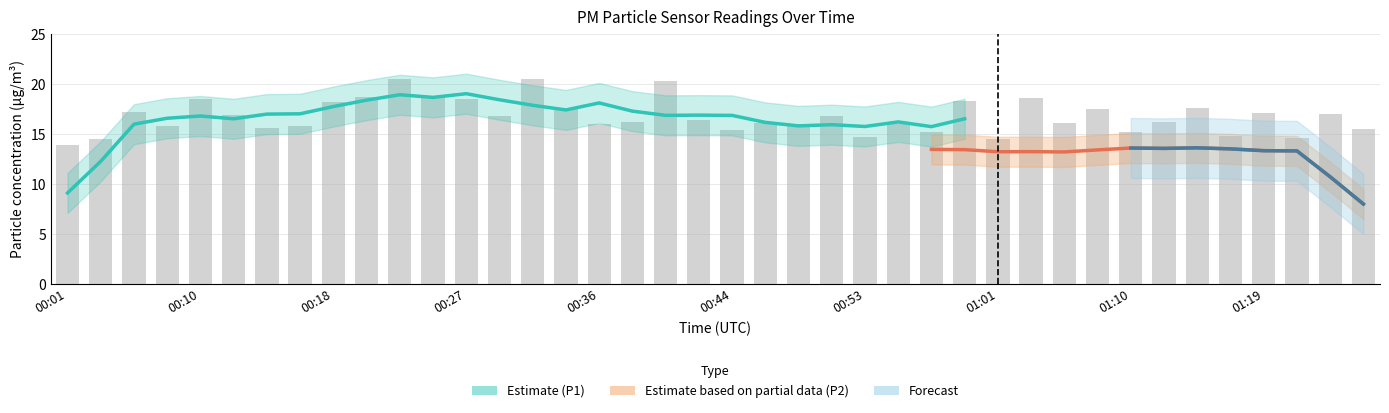

The chart shows a value of 10.9 at 00:55. True or false?

False